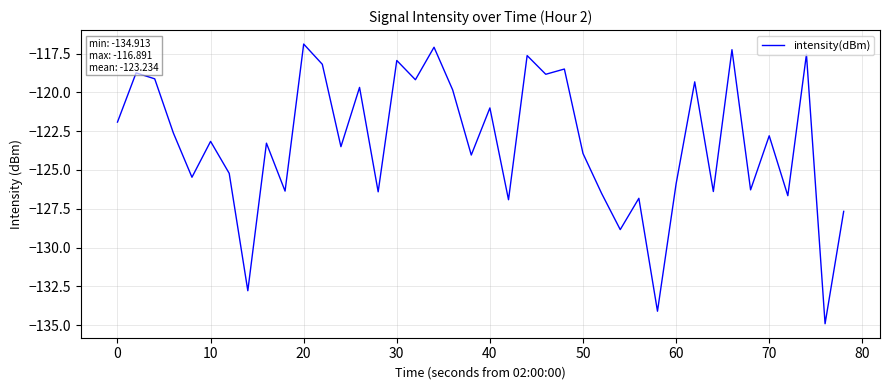

How many interior local valleys (lower than both neighbors) does the data have?

15